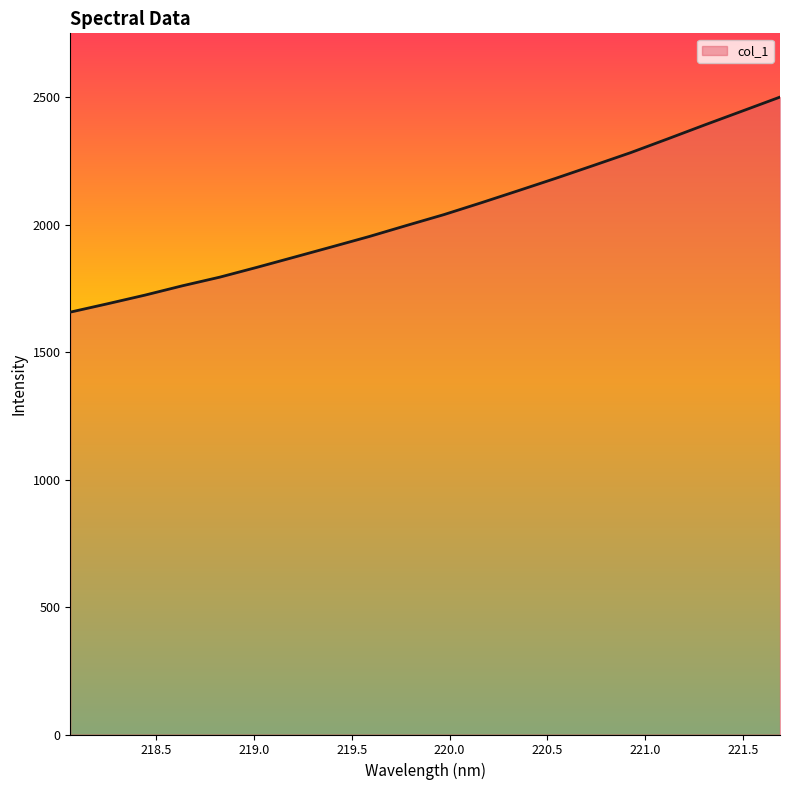

What is the difference between the maximum and minimum values?

844.0